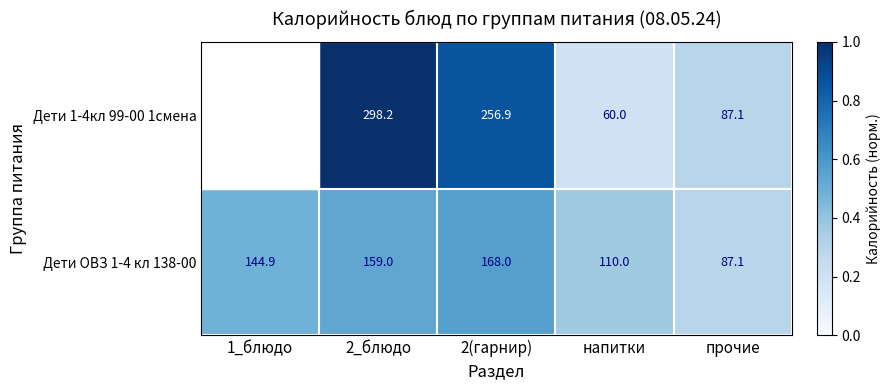

What is the difference between the Дети ОВЗ 1-4 кл 138-00 values at 2(гарнир) and прочие?

80.9